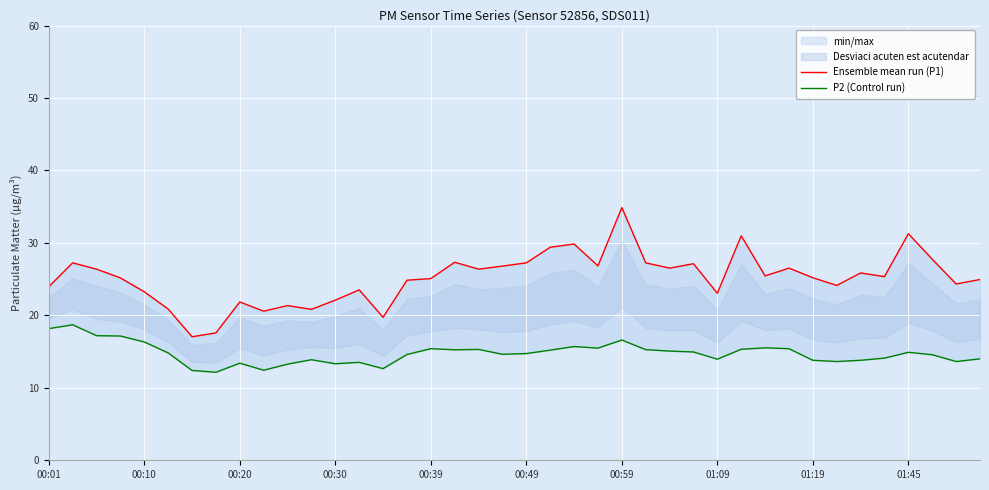

List the series in order of their peak value, lowest first.

P2 (Control run), Ensemble mean run (P1)